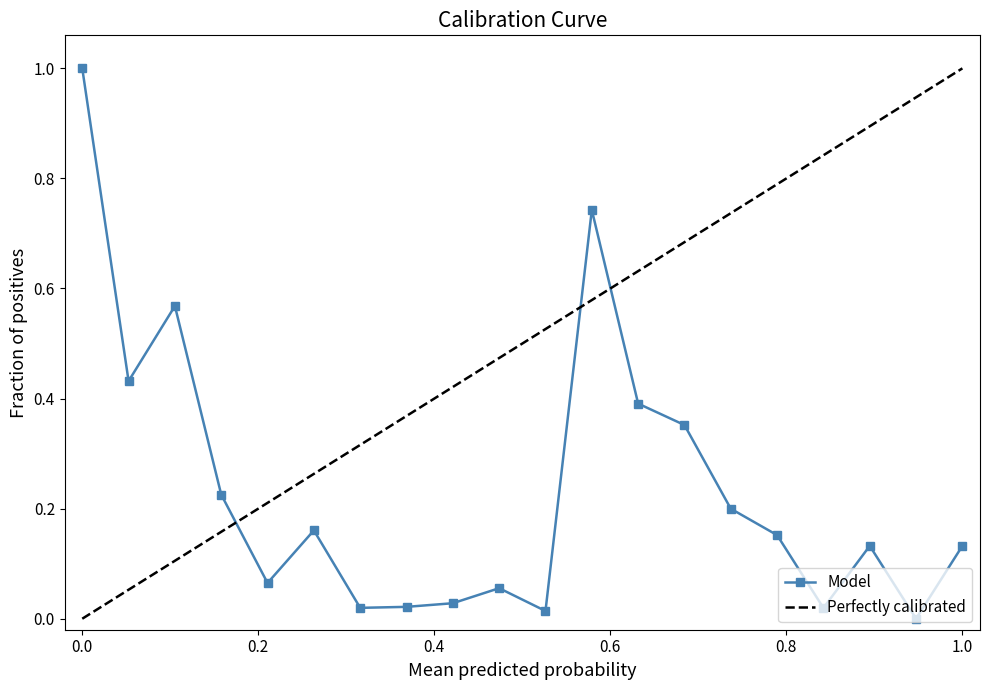

How many positive values does the Model series have?

19